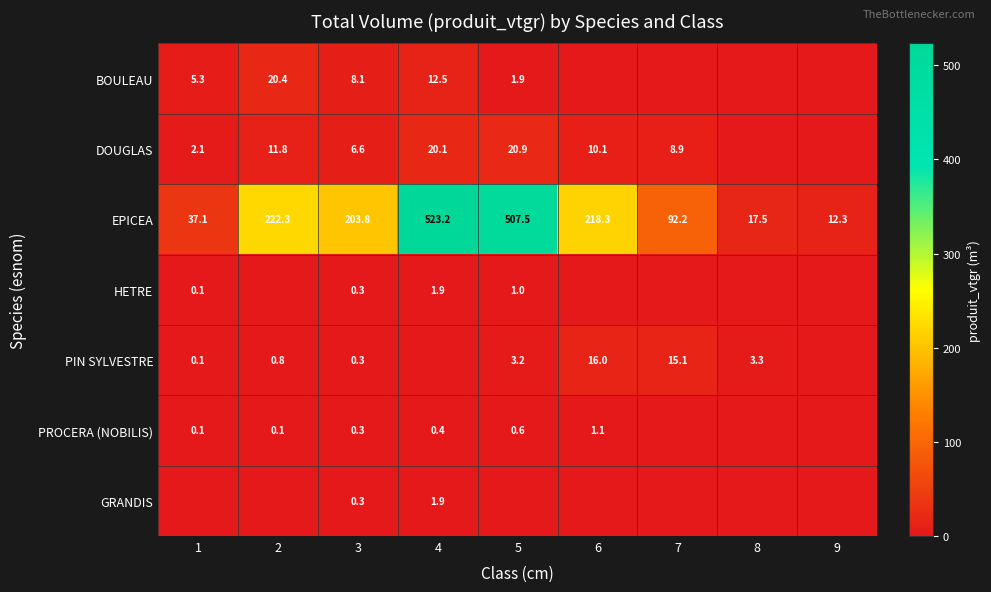

At how many categories does at least one series exceed 218?

4